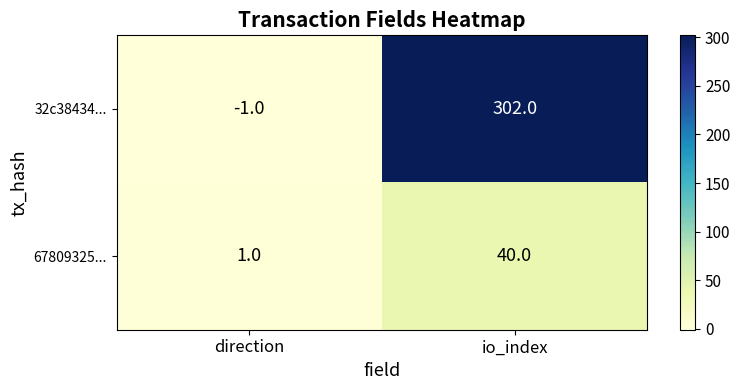

The 67809325... series shows 1 at direction. True or false?

True